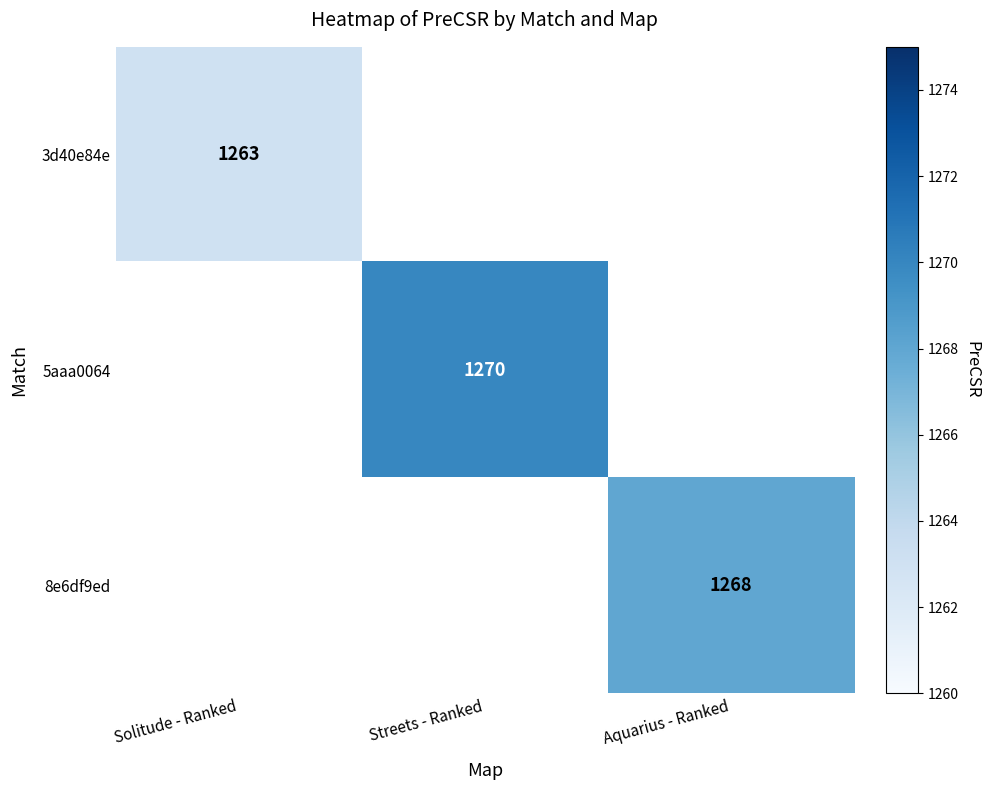

The value of 5aaa0064 at Streets - Ranked is 2238. True or false?

False